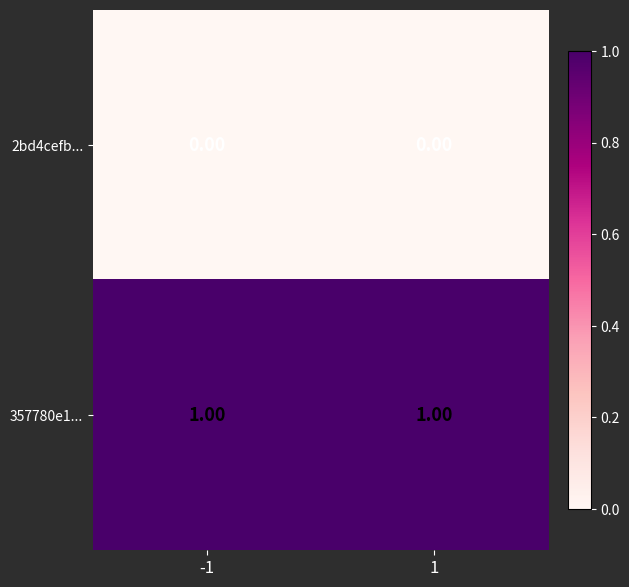

What is the spread (max minus min) of values at -1?

1